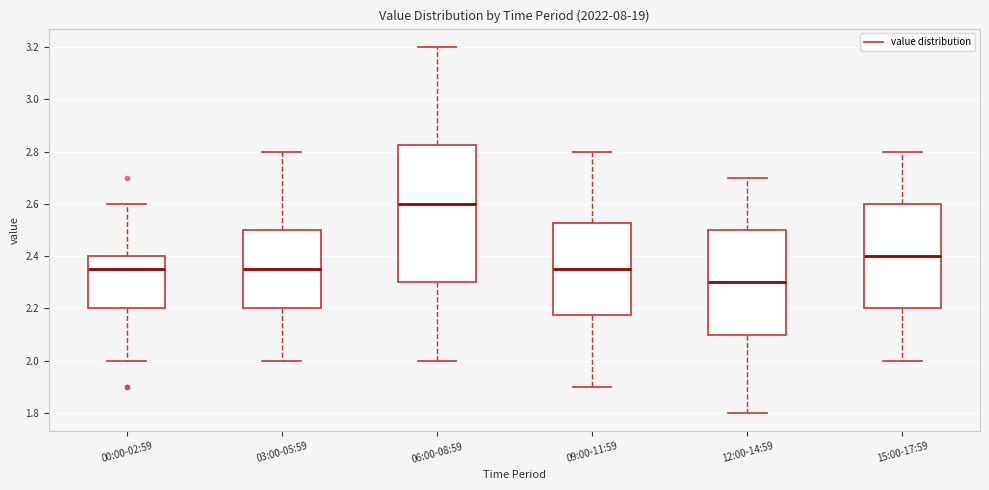

Reading left to right, transcribe this box plot: for each box, give where its median line is, the range the box spans, and where its two whiskers end, as read against the y-axis. The values are not printed on the chart, so give them approximately, as read against the axis.

00:00-02:59: median 2.36, box 2.20 to 2.40, whiskers 2.00 to 2.60
03:00-05:59: median 2.36, box 2.20 to 2.50, whiskers 2.00 to 2.80
06:00-08:59: median 2.60, box 2.30 to 2.82, whiskers 2.00 to 3.20
09:00-11:59: median 2.36, box 2.18 to 2.52, whiskers 1.90 to 2.80
12:00-14:59: median 2.30, box 2.10 to 2.50, whiskers 1.80 to 2.70
15:00-17:59: median 2.40, box 2.20 to 2.60, whiskers 2.00 to 2.80